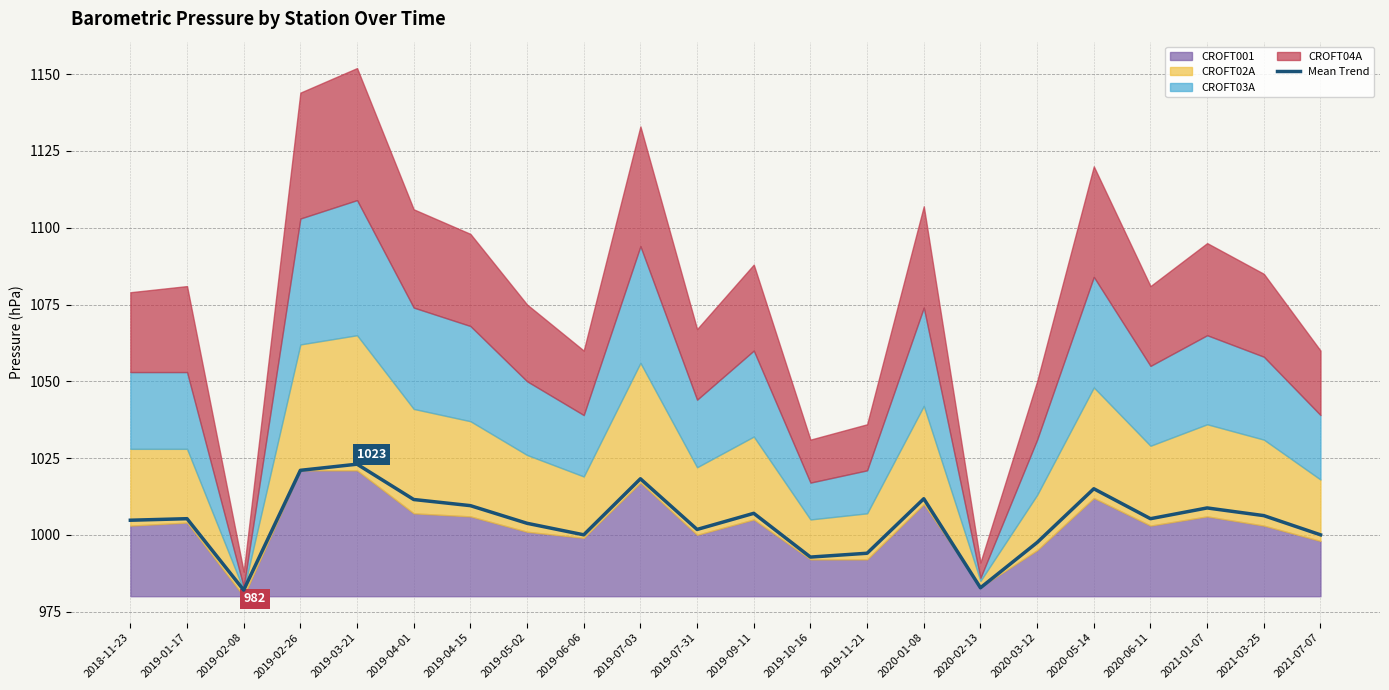

Where is the data nearest to the value 1002?

2019-07-31